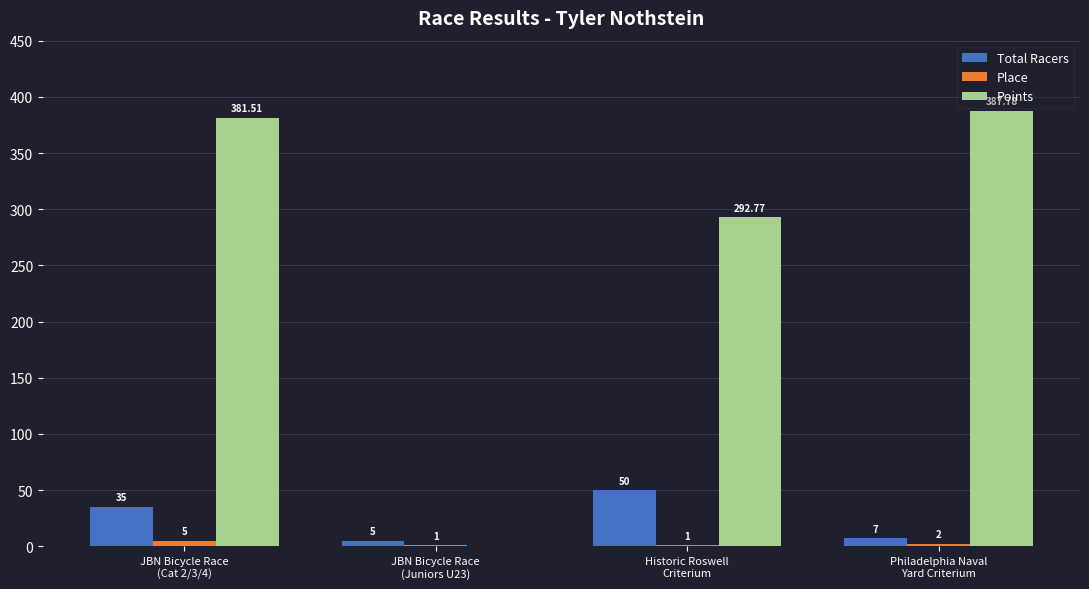

Which series has the largest range (max minus min)?

Points